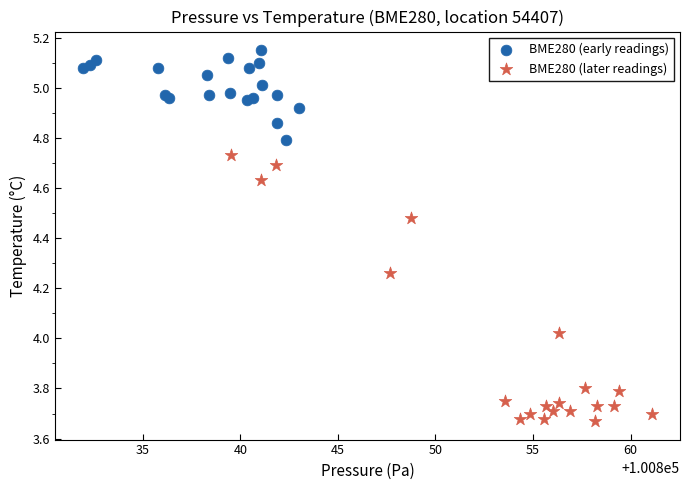

Which series has the largest Y range (max minus min)?

BME280 (later readings)